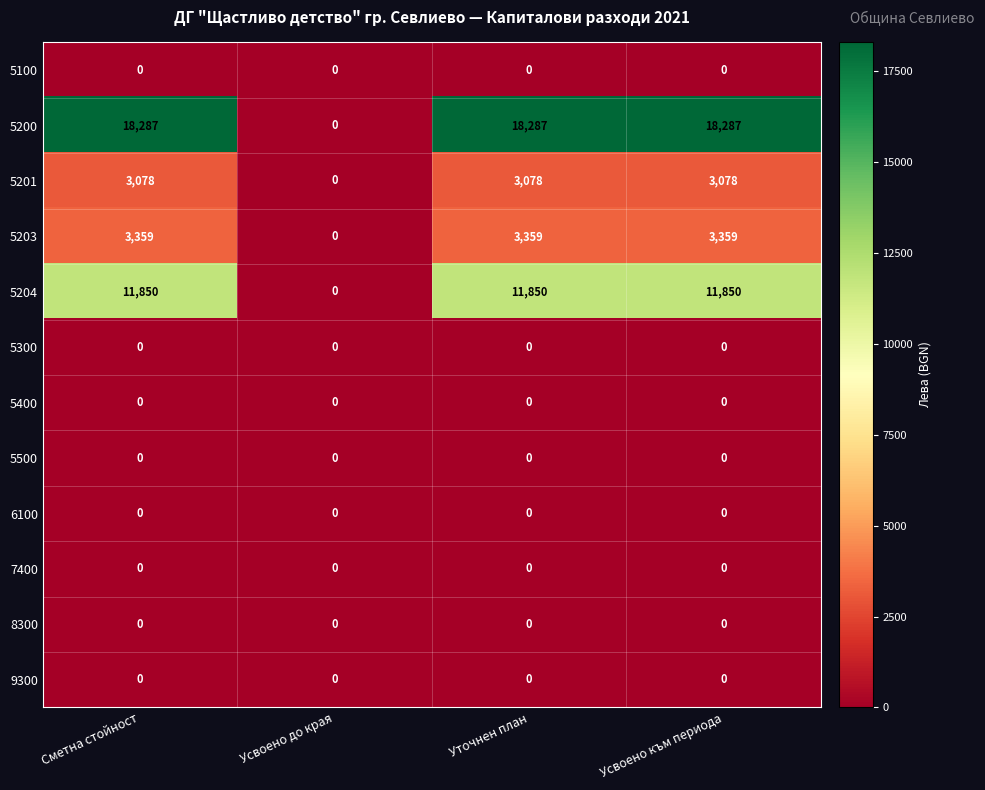

Is the value of 5204 at Сметна стойност greater than the value of 7400 at Усвоено към периода?

Yes